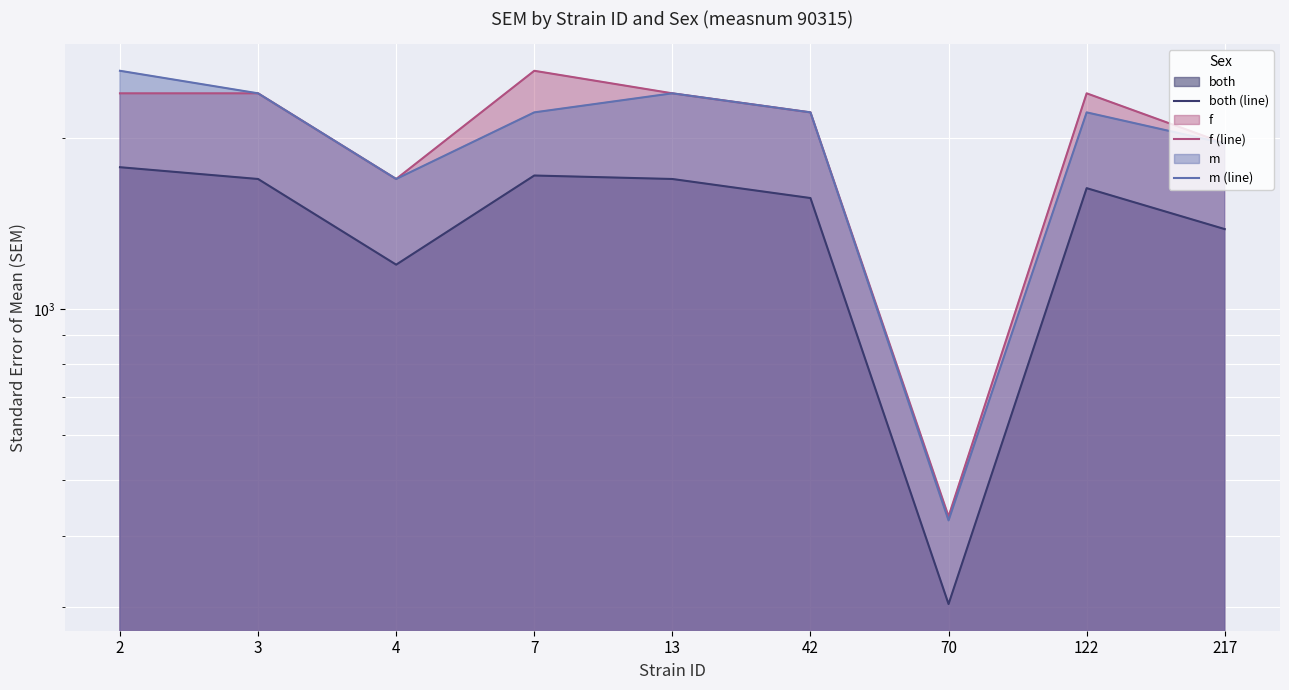

True or false: m (line) and f (line) intersect in this chart.

False